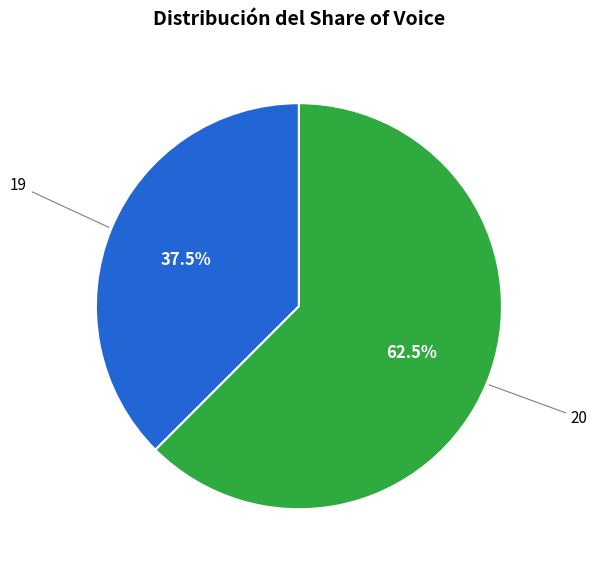

Is there a majority slice in this chart?

Yes